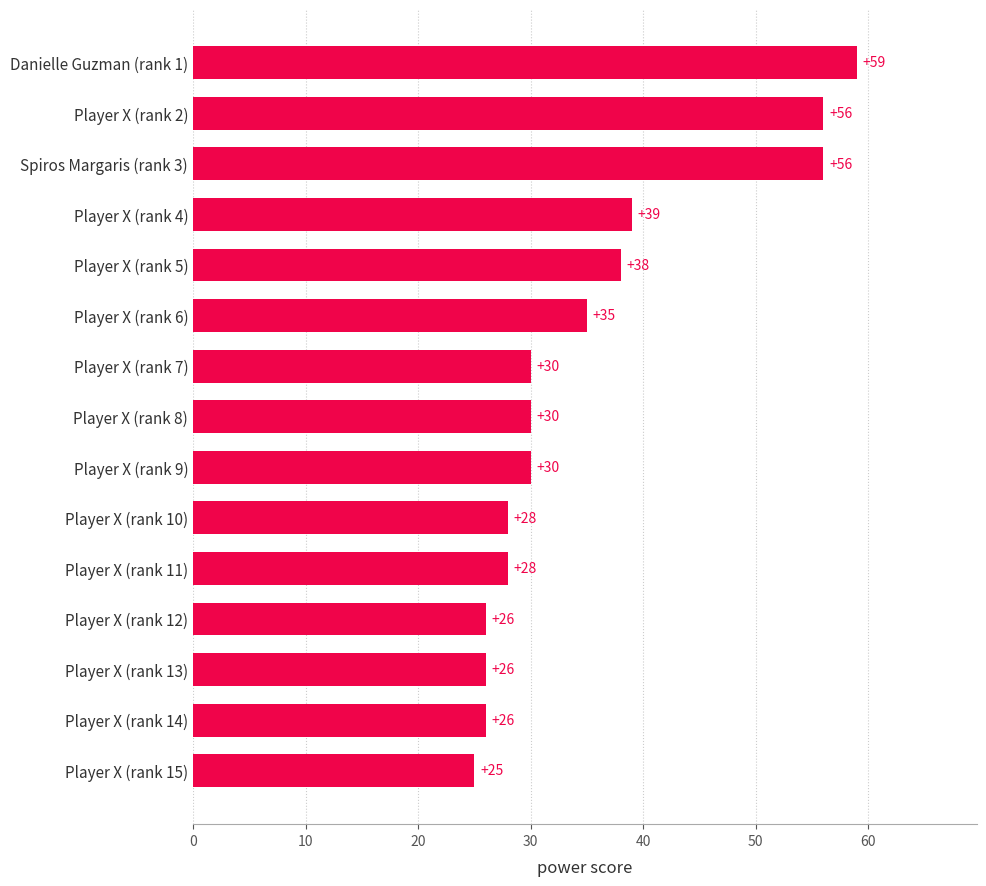

Is it true that the value at Player X (rank 5) is 56?

False